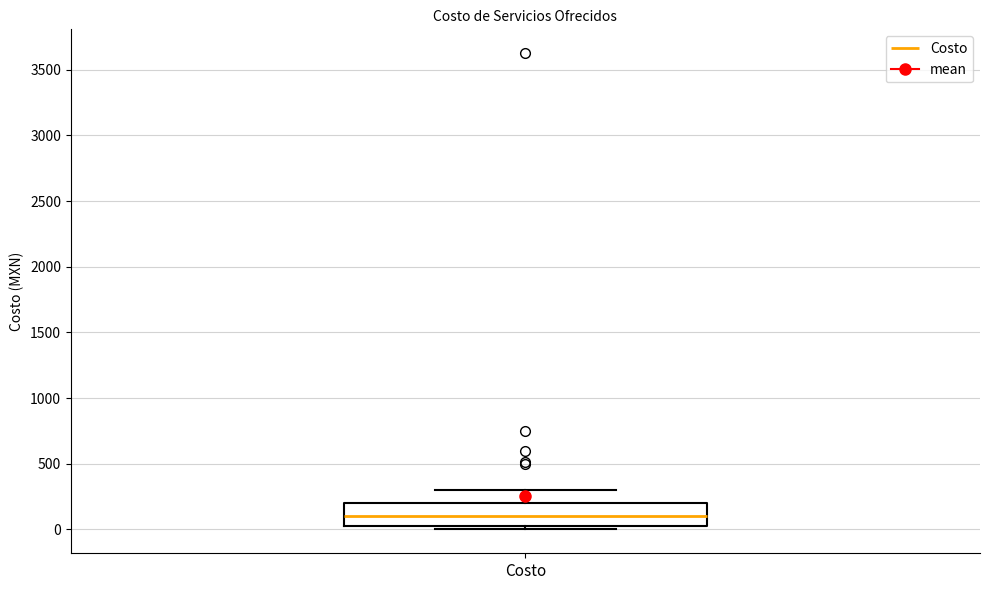

Read this box plot against the y-axis: the position of the median line, the range covered by the box, and the ends of both whiskers. The values are not printed on the chart, so give them approximately, as read against the axis.

median 100, box 50 to 200, whiskers 0 to 300